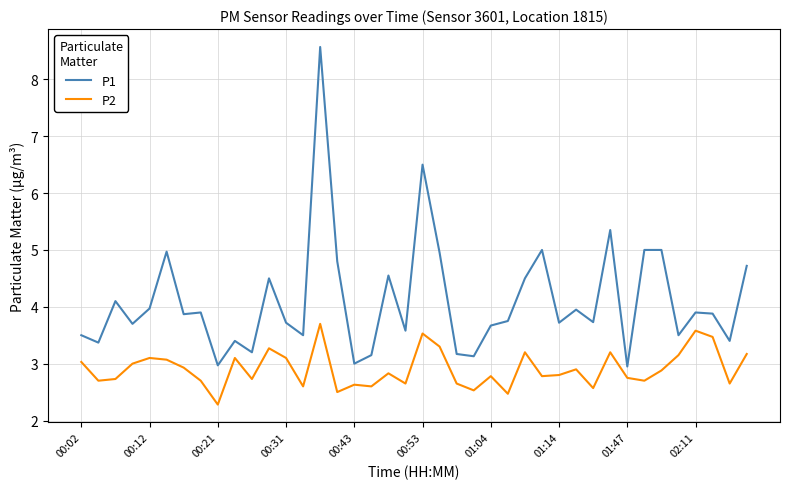

How many lines are shown in the chart?

2